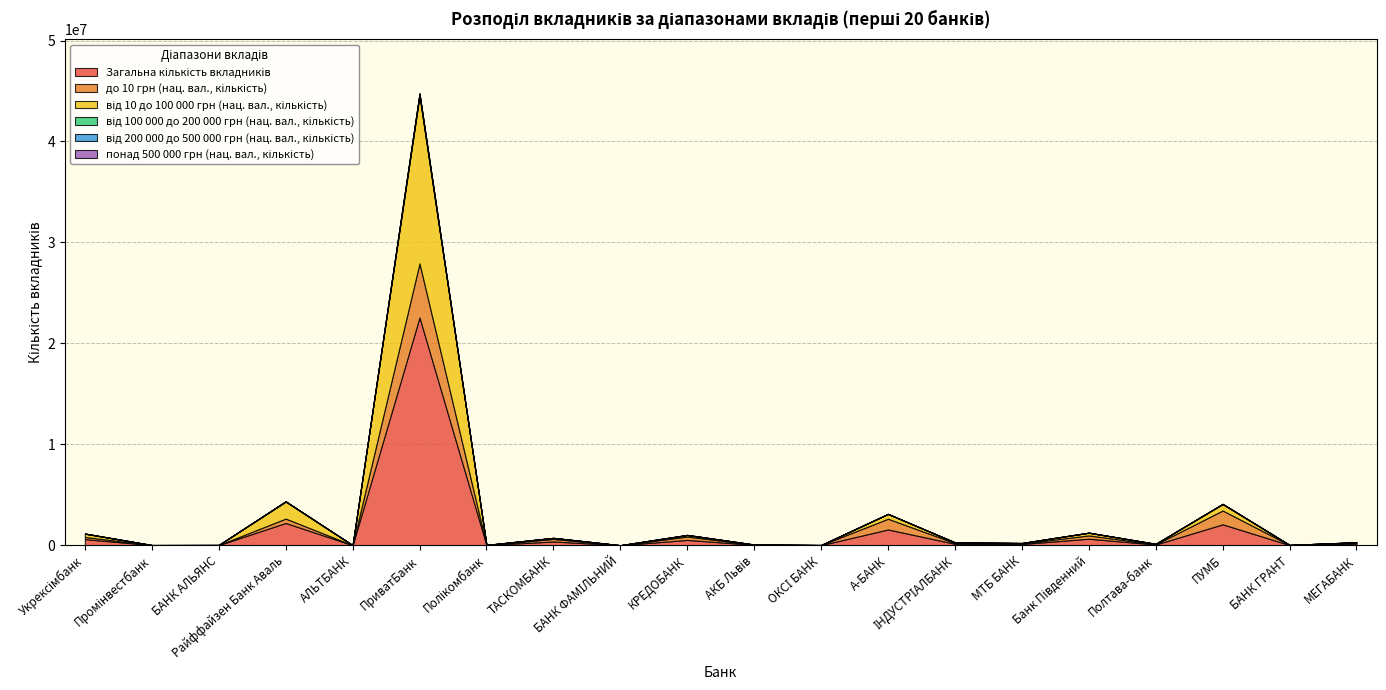

At which label is від 100 000 до 200 000 грн (нац. вал., кількість) closest to 85469?

Райффайзен Банк Аваль